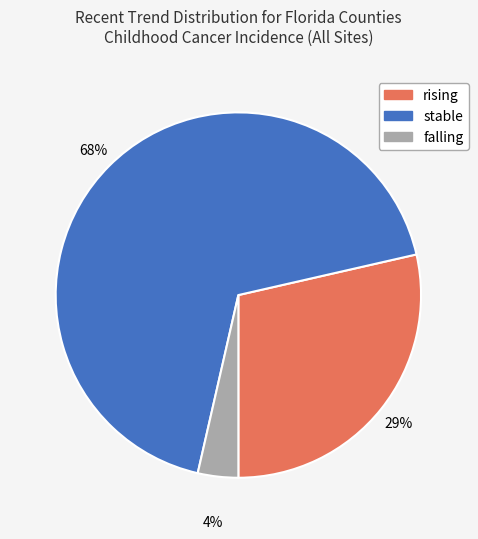

To the nearest percent, what portion does falling represent?

4%